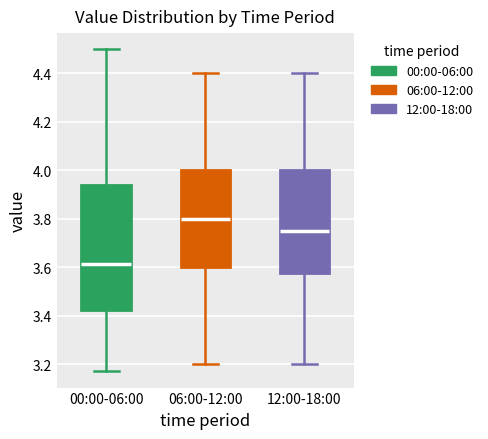

Where does the median line of the box for 12:00-18:00 sit on the y-axis? The values are not printed on the chart, so give them approximately, as read against the axis.

3.76